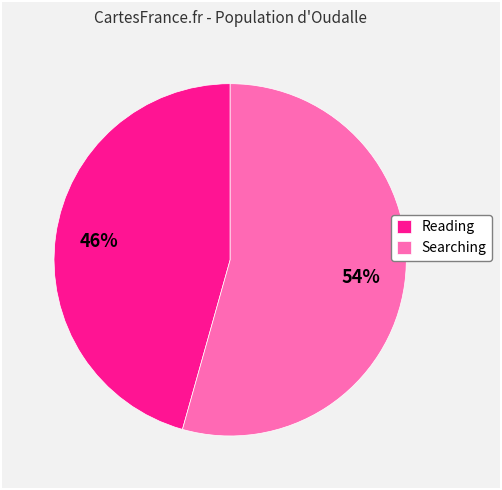

Is there any slice that represents more than half of the pie?

Yes